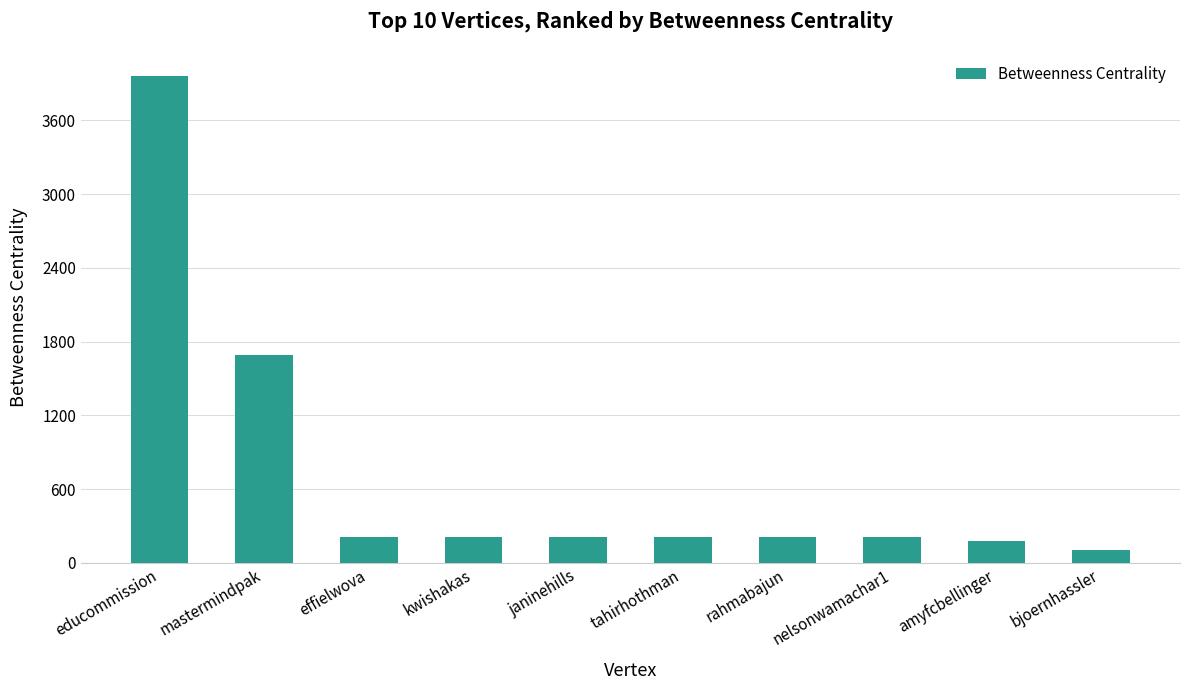

How many data points are less than 209?

2